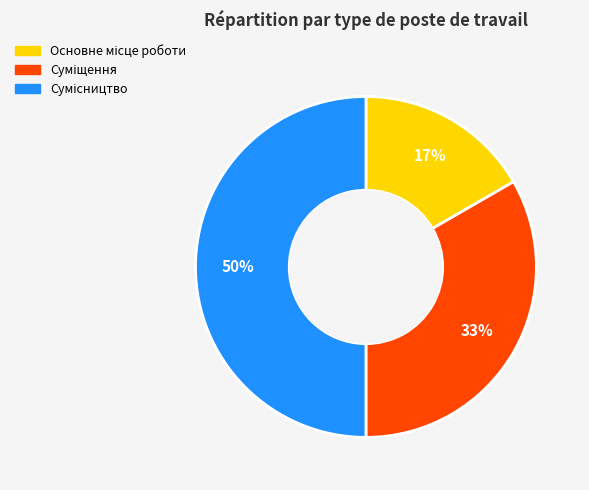

To the nearest percent, what is the average slice percentage?

33%